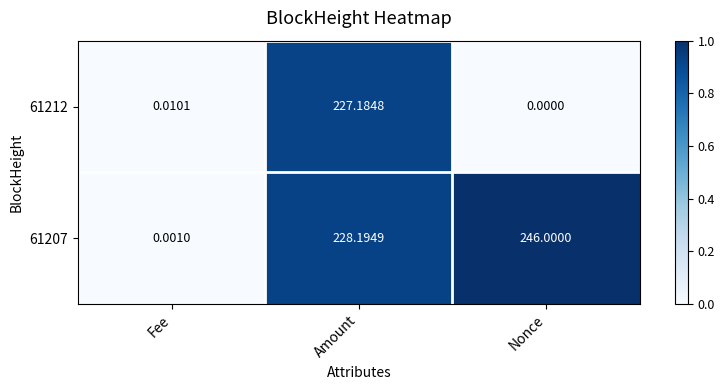

Is the value of 61207 at Nonce greater than the value of 61212 at Fee?

Yes